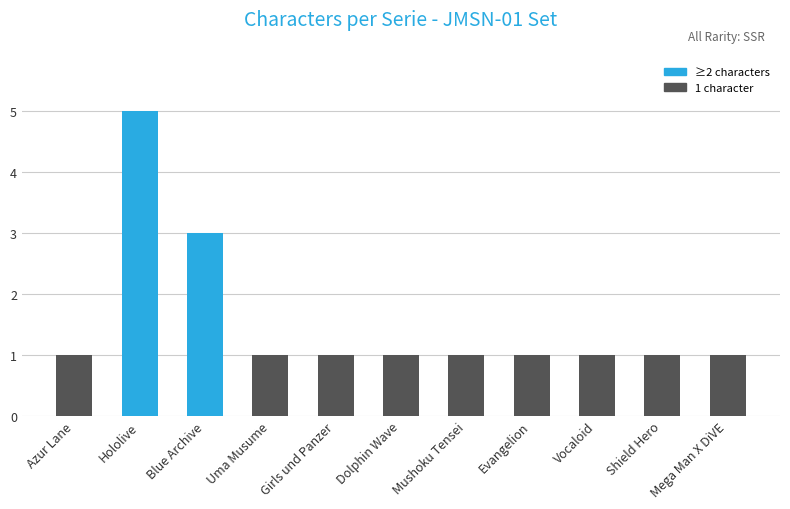

What is the change in value from Hololive to Mushoku Tensei?

-4